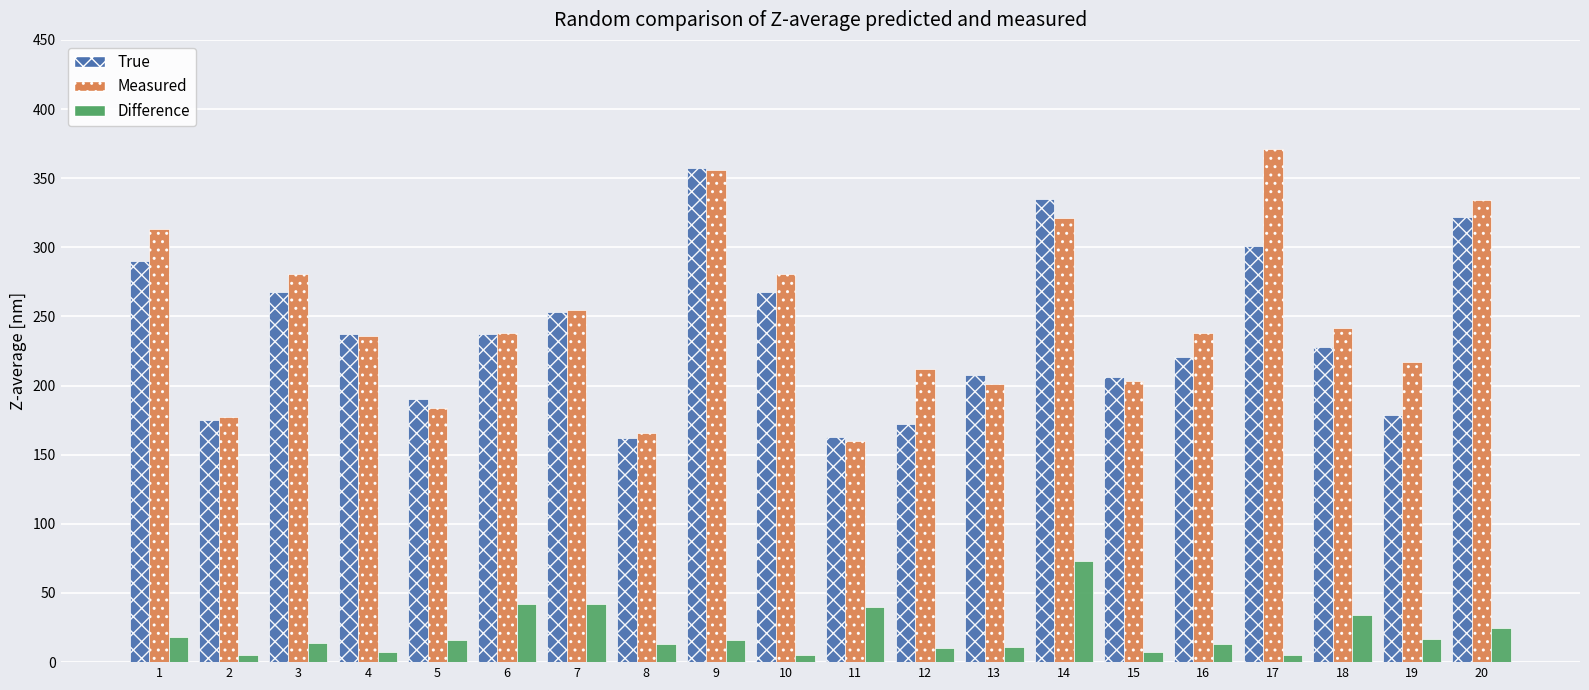

True or false: Measured has a value of 255 at 7.

True